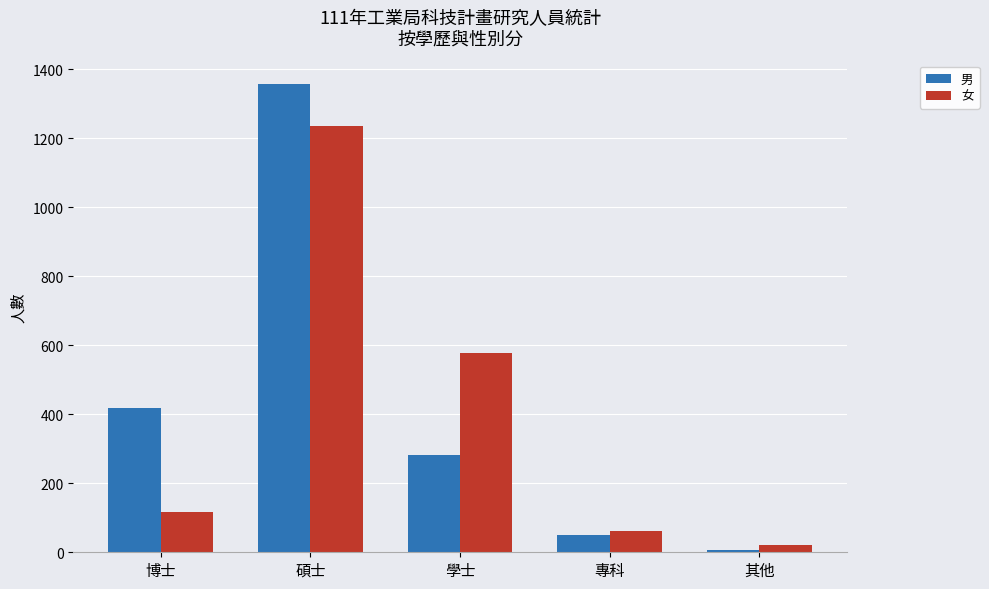

Does the chart contain any negative values?

No